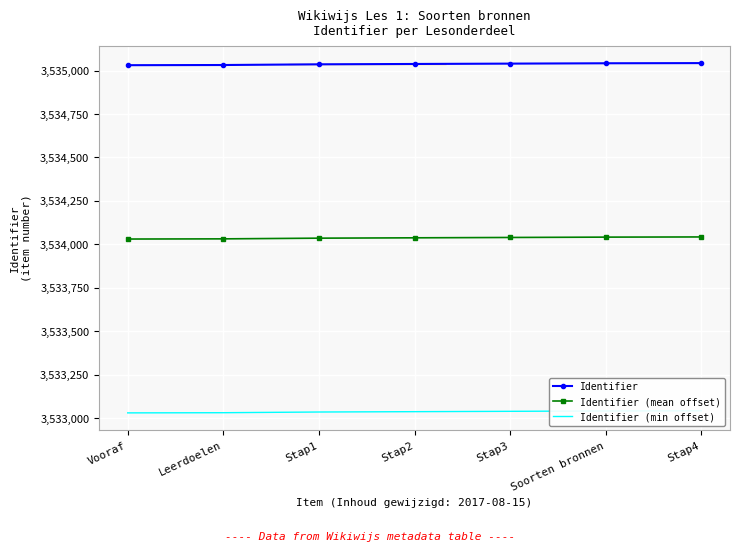

List the series in order of their peak value, highest first.

Identifier, Identifier (mean offset), Identifier (min offset)